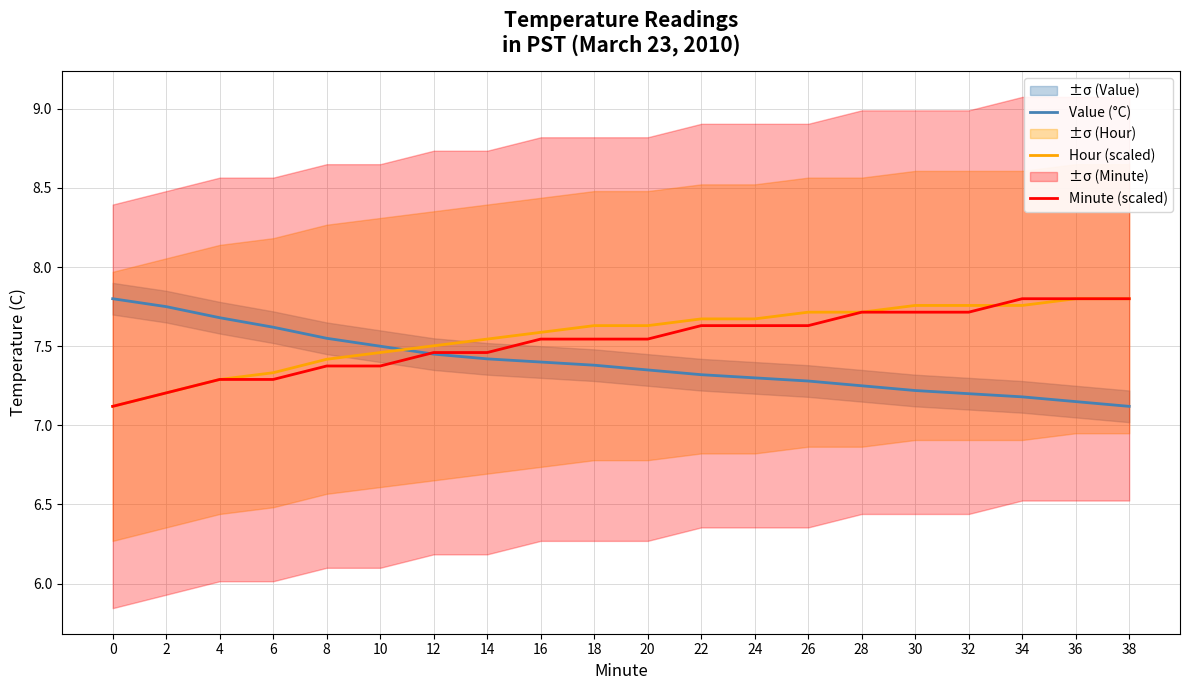

Reading left to right, transcribe all the data shown in this chart.

Value (°C): 0=7.8	2=7.8	4=7.7	6=7.6	8=7.5	10=7.5	12=7.5	14=7.4	16=7.4	18=7.4	20=7.3	22=7.3	24=7.3	26=7.3	28=7.2	30=7.2	32=7.2	34=7.2	36=7.2	38=7.1
Hour (scaled): 0=7.1	2=7.2	4=7.3	6=7.3	8=7.4	10=7.5	12=7.5	14=7.5	16=7.6	18=7.6	20=7.6	22=7.7	24=7.7	26=7.7	28=7.7	30=7.8	32=7.8	34=7.8	36=7.8	38=7.8
Minute (scaled): 0=7.1	2=7.2	4=7.3	6=7.3	8=7.4	10=7.4	12=7.5	14=7.5	16=7.5	18=7.5	20=7.5	22=7.6	24=7.6	26=7.6	28=7.7	30=7.7	32=7.7	34=7.8	36=7.8	38=7.8